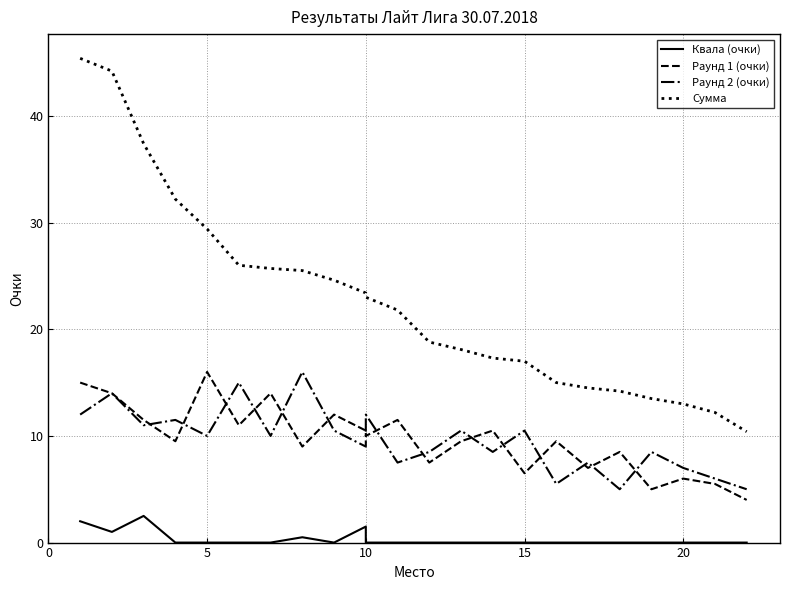

The value of Квала (очки) at 18 is 0.0. True or false?

True